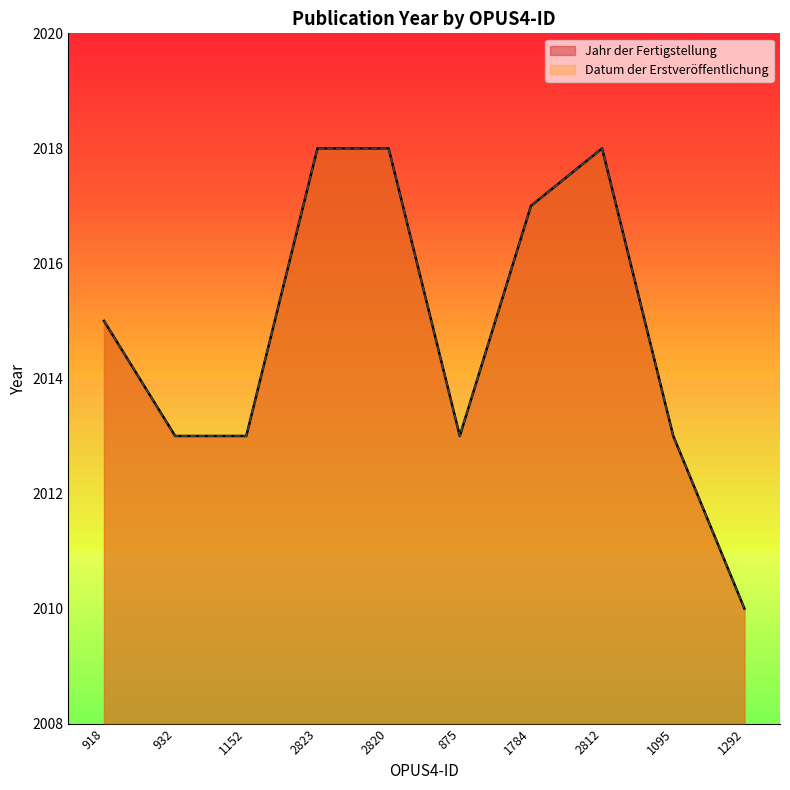

What is the total value across all series at 1152?

4026